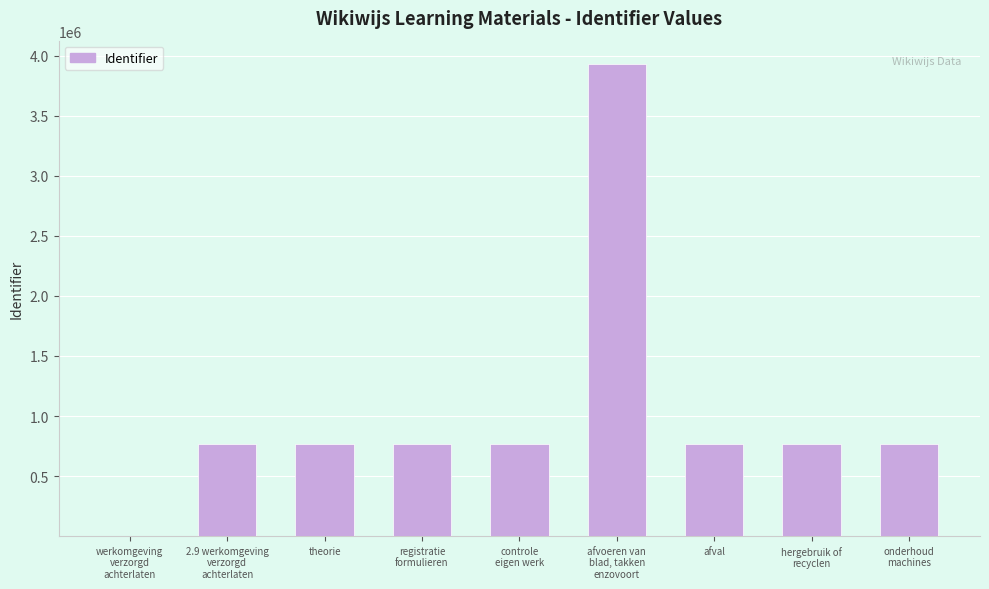

What is the greatest value displayed?

3930525